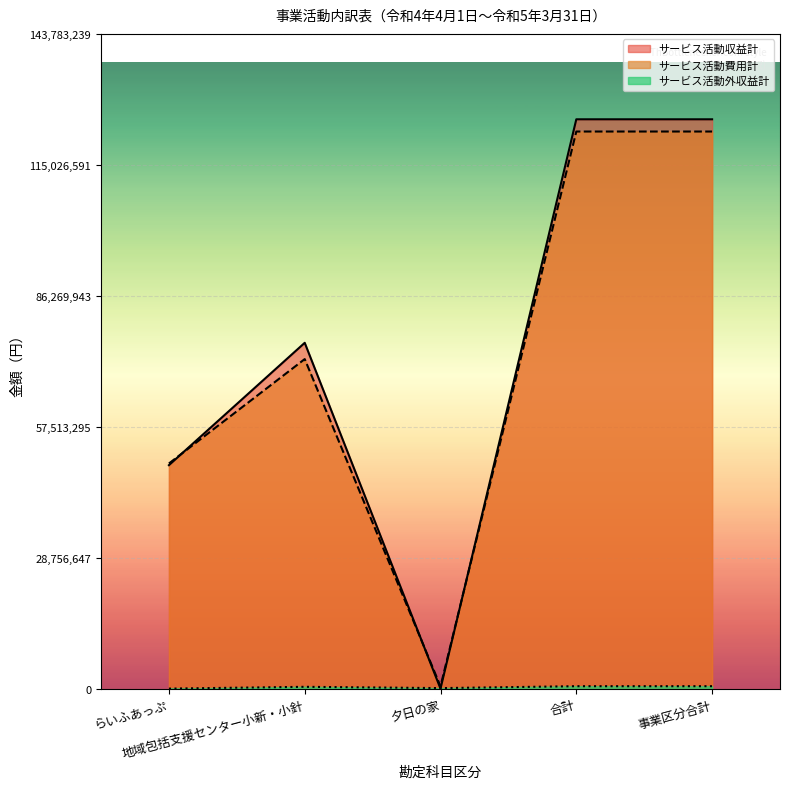

What is the maximum value shown in the chart?

125028904